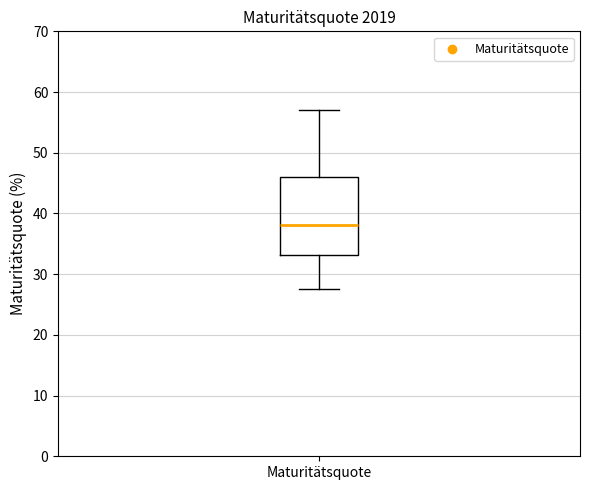

Read this box plot against the y-axis: the position of the median line, the range covered by the box, and the ends of both whiskers. The values are not printed on the chart, so give them approximately, as read against the axis.

median 38, box 33 to 46, whiskers 28 to 57